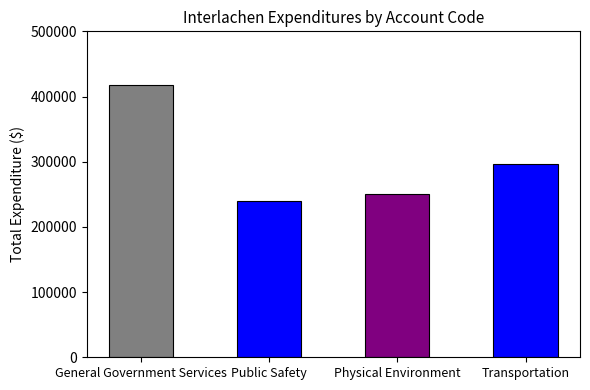

How many bars are there in total?

4